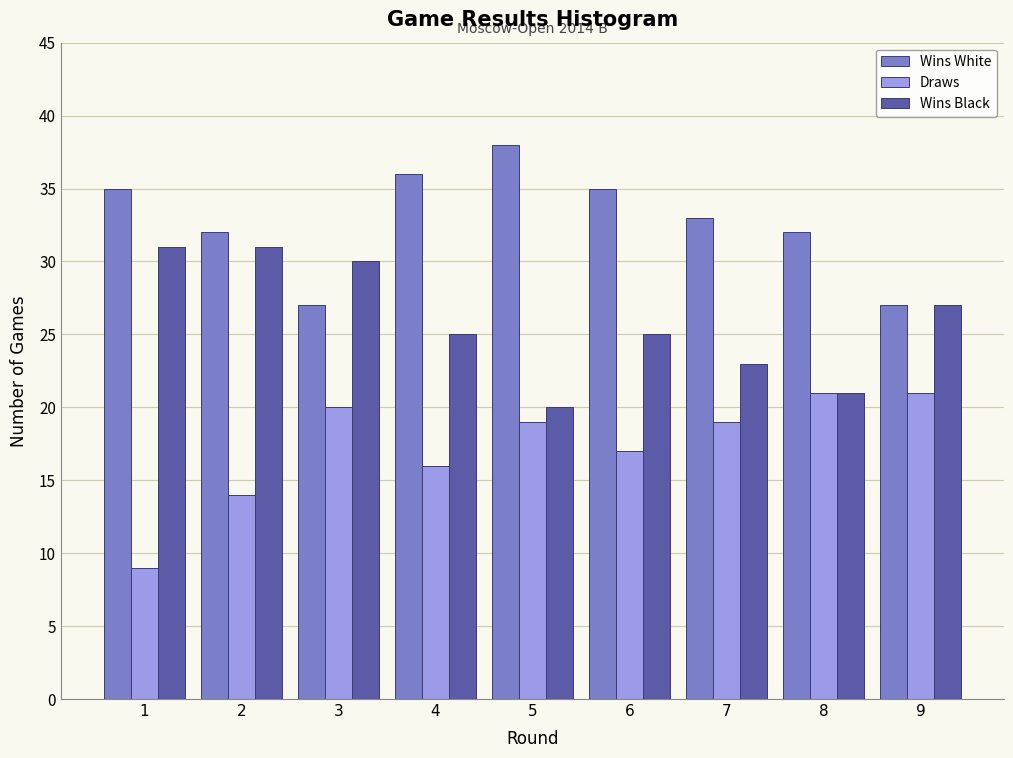

Reading left to right, transcribe all the data shown in this chart.

Wins White: 1=35	2=32	3=27	4=36	5=38	6=35	7=33	8=32	9=27
Draws: 1=9	2=14	3=20	4=16	5=19	6=17	7=19	8=21	9=21
Wins Black: 1=31	2=31	3=30	4=25	5=20	6=25	7=23	8=21	9=27